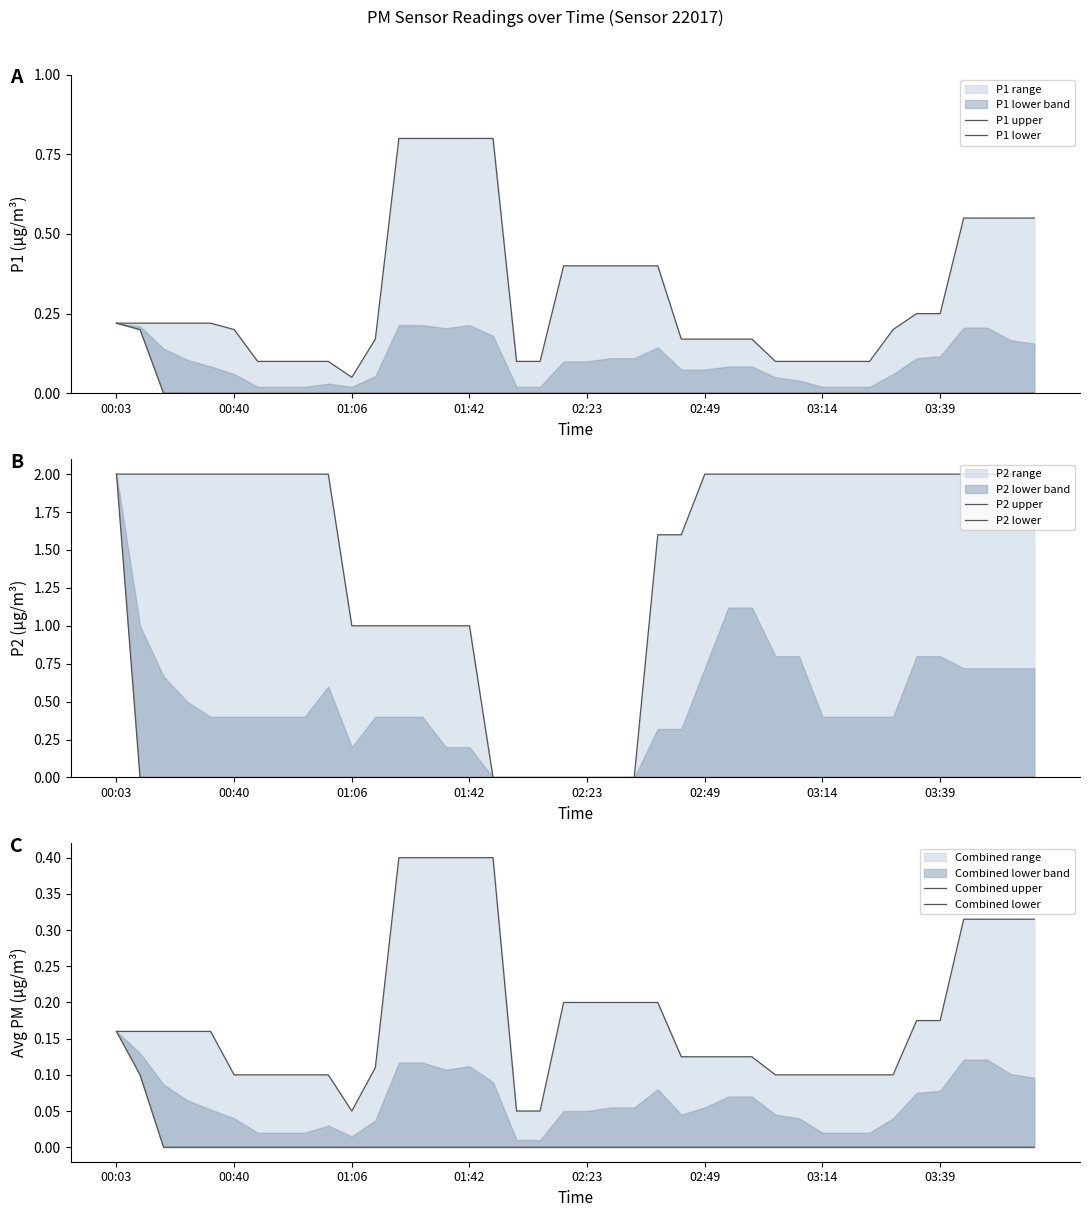

True or false: P1 upper and Combined upper intersect in this chart.

False